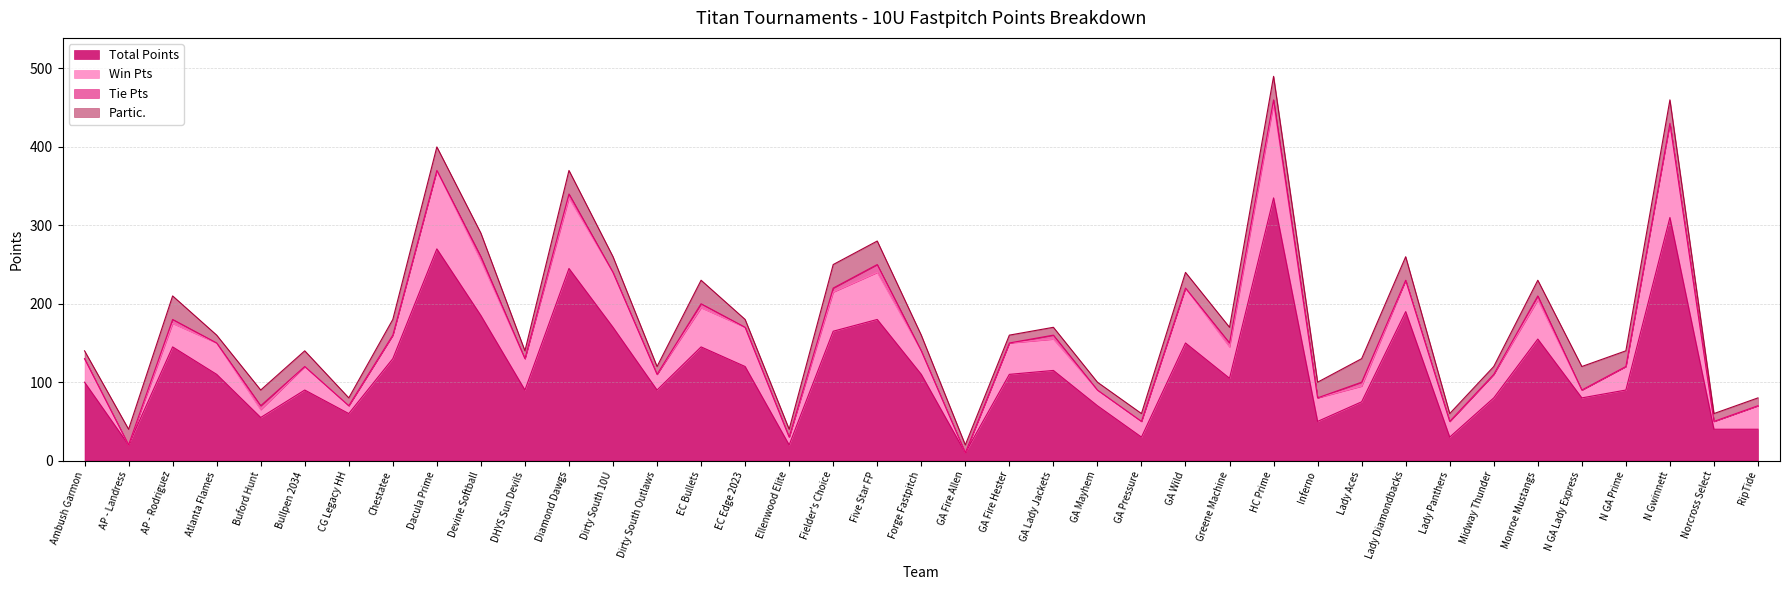

List the labels in order of Total Points value, largest first.

HC Prime, N Gwinnett, Dacula Prime, Diamond Dawgs, Lady Diamondbacks, Devine Softball, Five Star FP, Dirty South 10U, Fielder's Choice, Monroe Mustangs, GA Wild, AP - Rodriguez, EC Bullets, Chestatee, EC Edge 2023, GA Lady Jackets, Atlanta Flames, Forge Fastpitch, GA Fire Hester, Greene Machine, Ambush Garmon, Bullpen 2034, DHYS Sun Devils, Dirty South Outlaws, N GA Prime, Midway Thunder, N GA Lady Express, Lady Aces, GA Mayhem, CG Legacy HH, Buford Hunt, Inferno, Norcross Select, RipTide, GA Pressure, Lady Panthers, AP - Landress, Ellenwood Elite, GA Fire Allen